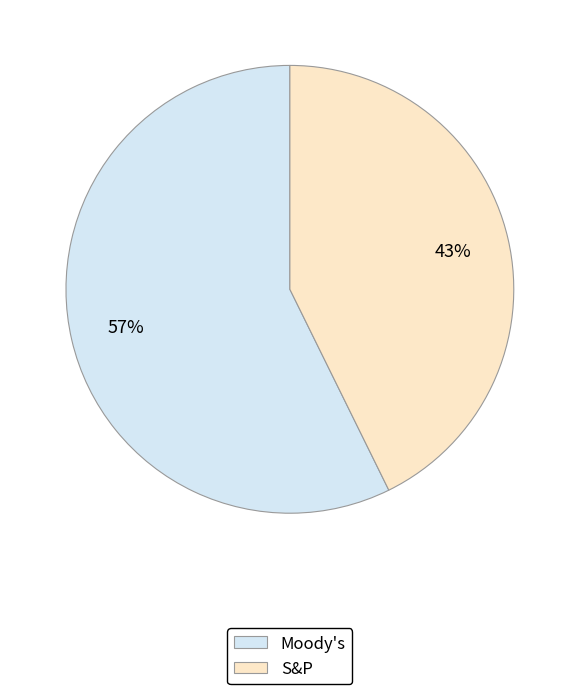

To the nearest percent, what is the average slice percentage?

50%